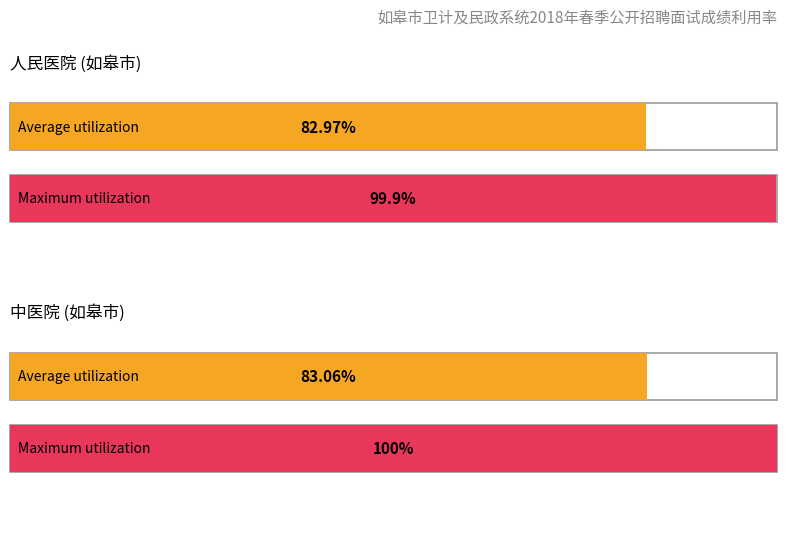

What is the smallest value displayed?

83.0